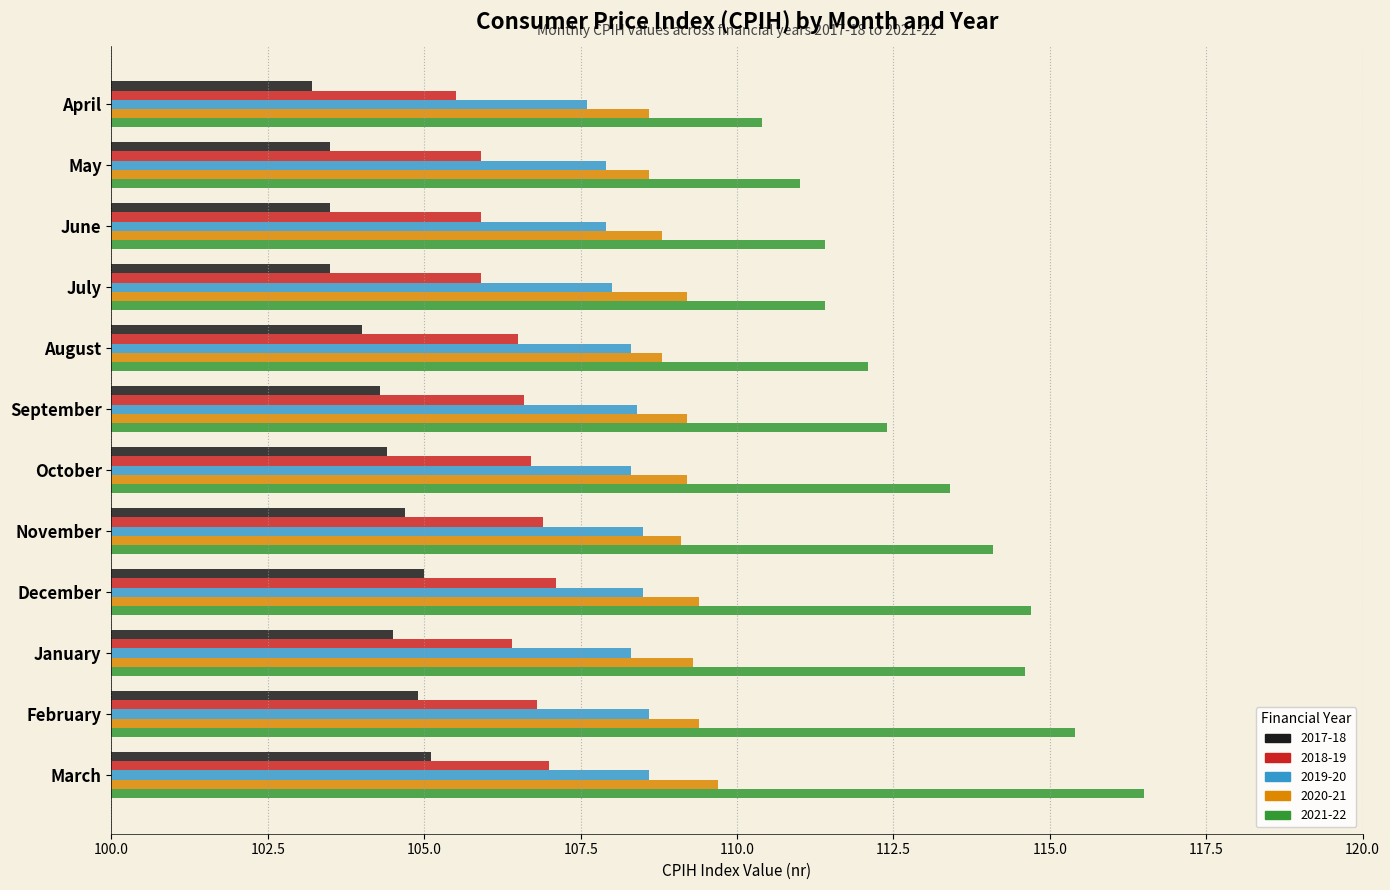

What is the approximate value of 2019-20 at December?

108.5